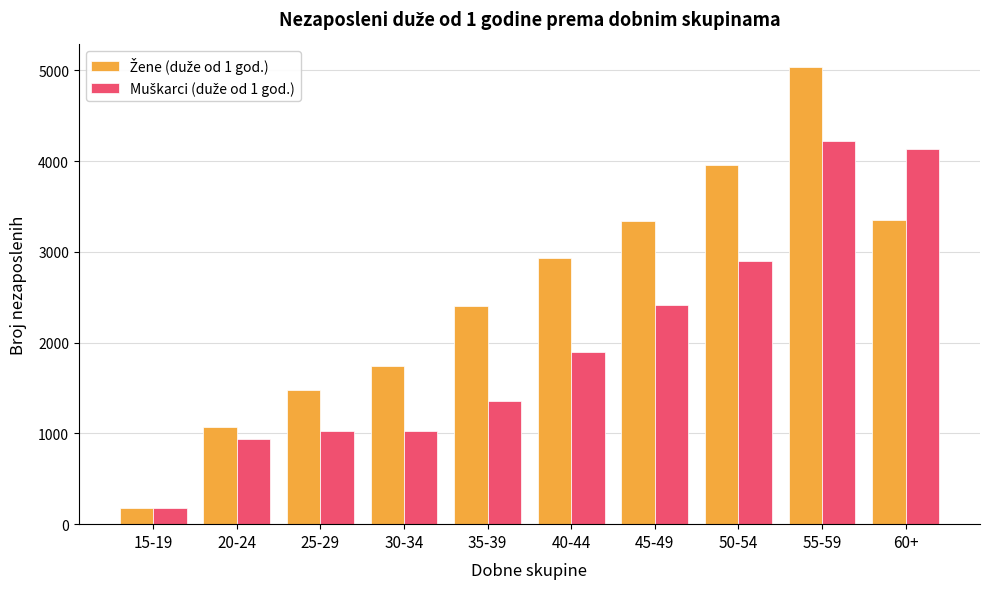

At which category does the chart reach its minimum across all series?

15-19